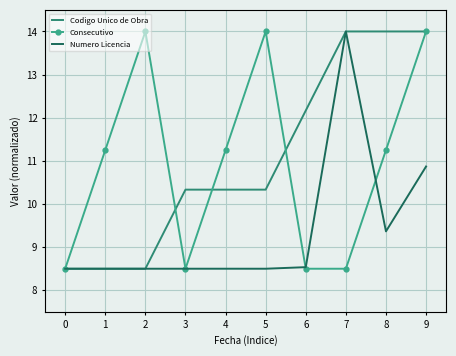

Which series changed the most between 8 and 9?

Consecutivo